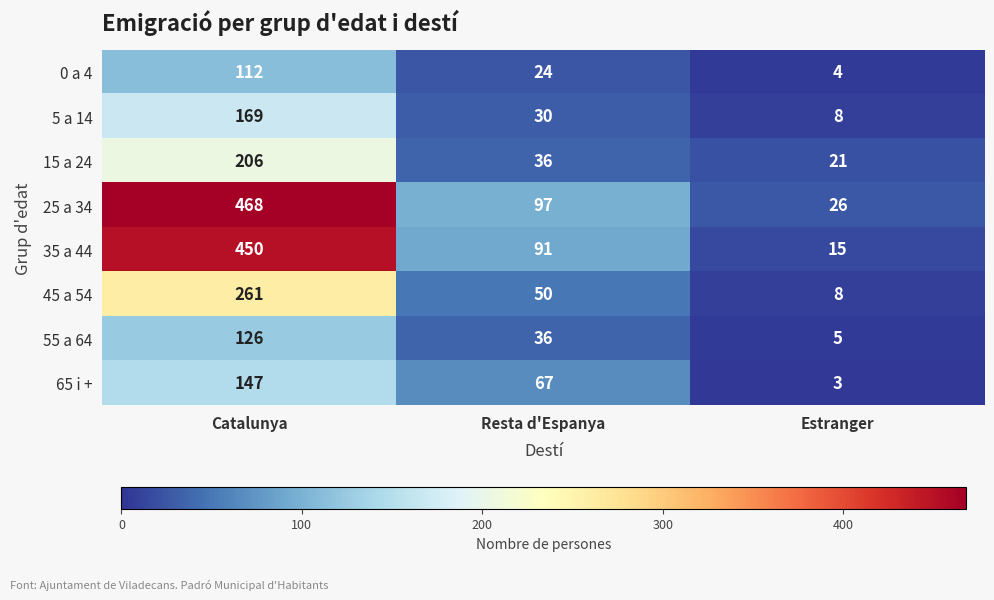

Count the number of data series in this chart.

8